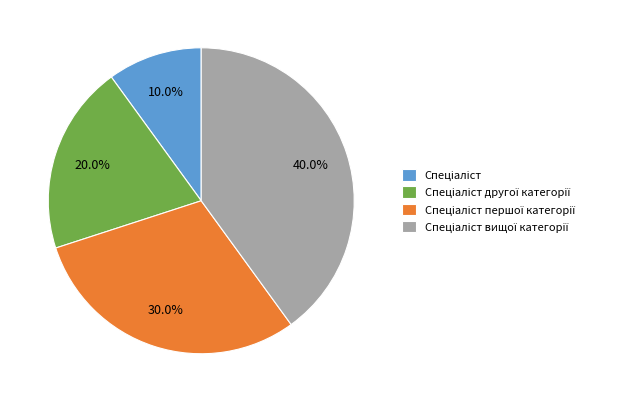

How many segments does this pie chart have?

4